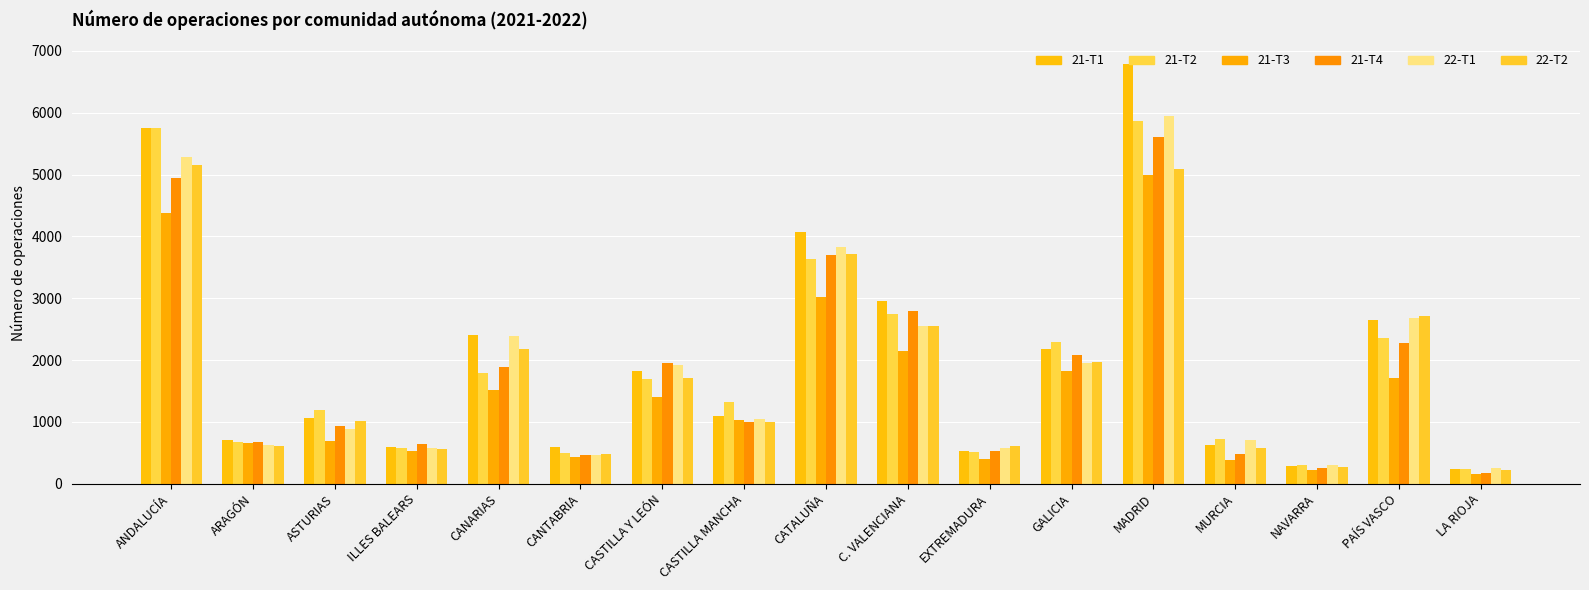

What is the difference between the 21-T4 values at PAÍS VASCO and MADRID?

3336